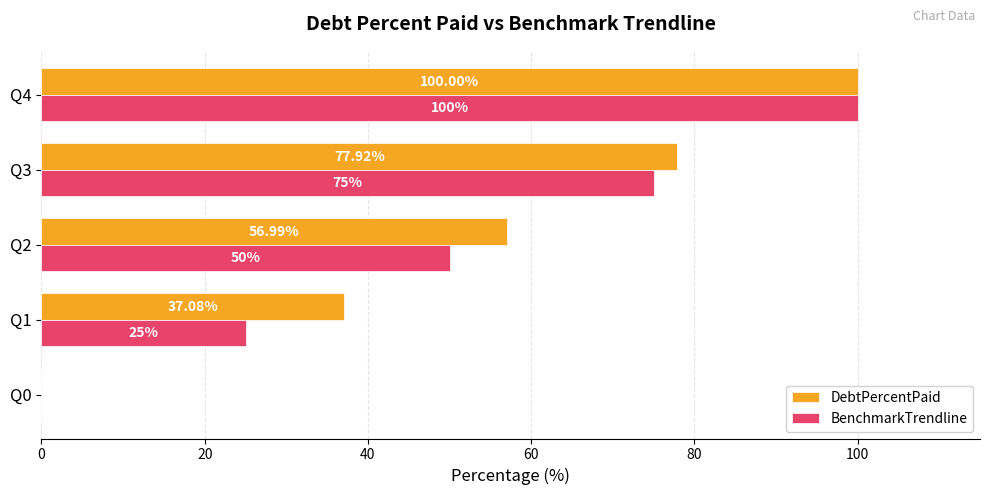

What is the maximum value for BenchmarkTrendline?

100.0